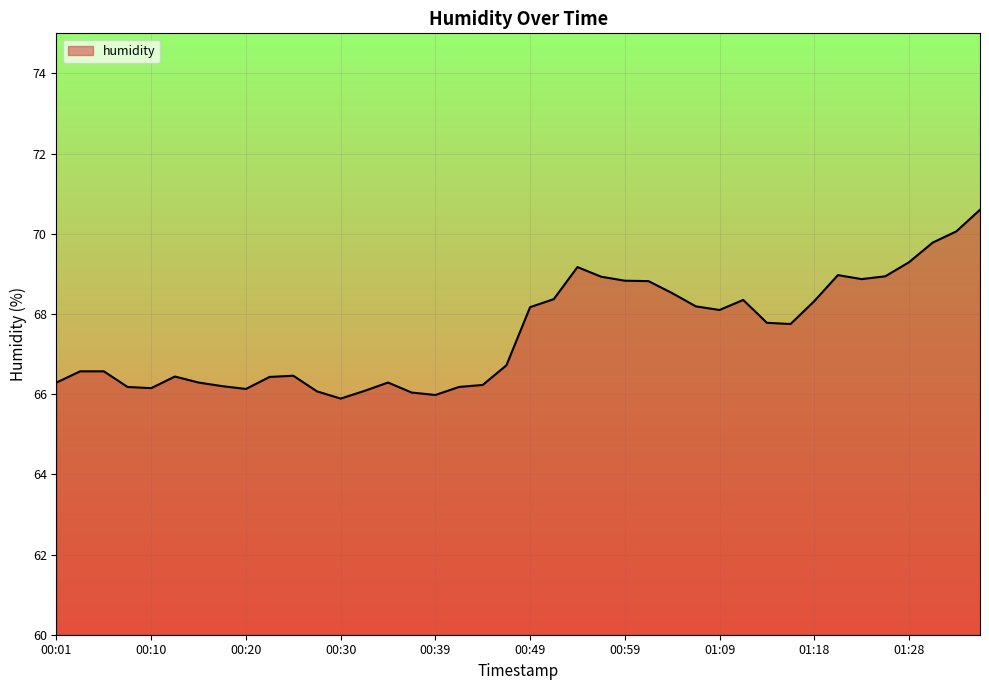

What is the difference between the maximum and minimum values?

4.7